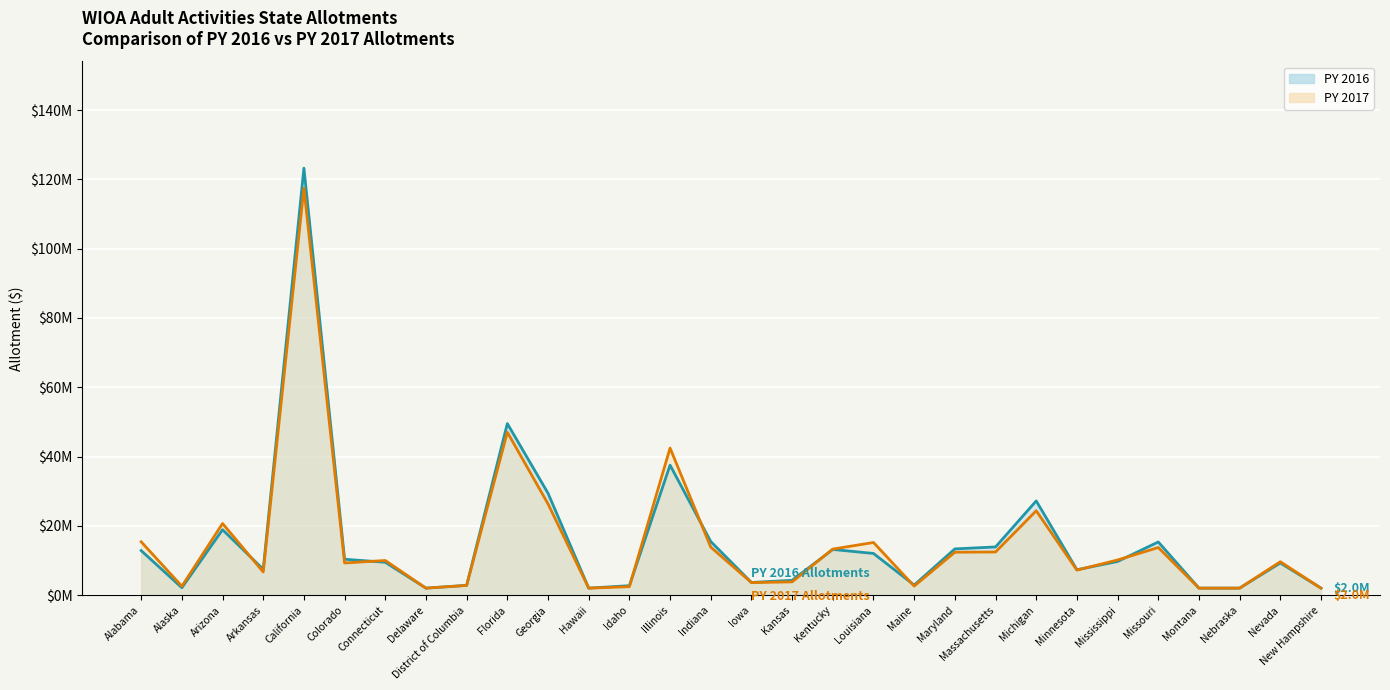

Reading right to left, extract all data points from this chart.

PY 2016 Line: New Hampshire=2.0	Nevada=9.3	Nebraska=2.0	Montana=2.0	Missouri=15.4	Mississippi=9.7	Minnesota=7.3	Michigan=27.2	Massachusetts=13.9	Maryland=13.3	Maine=2.9	Louisiana=12.0	Kentucky=13.2	Kansas=4.3	Iowa=3.7	Indiana=15.5	Illinois=37.5	Idaho=2.7	Hawaii=2.0	Georgia=29.4	Florida=49.5	District of Columbia=2.8	Delaware=2.0	Connecticut=9.5	Colorado=10.4	California=123.2	Arkansas=7.5	Arizona=18.9	Alaska=2.1	Alabama=12.9
PY 2017 Line: New Hampshire=2.0	Nevada=9.6	Nebraska=2.0	Montana=2.0	Missouri=13.7	Mississippi=10.1	Minnesota=7.2	Michigan=24.4	Massachusetts=12.5	Maryland=12.4	Maine=2.6	Louisiana=15.2	Kentucky=13.3	Kansas=3.8	Iowa=3.6	Indiana=13.9	Illinois=42.5	Idaho=2.4	Hawaii=2.0	Georgia=26.3	Florida=47.0	District of Columbia=2.8	Delaware=2.0	Connecticut=10.0	Colorado=9.3	California=117.5	Arkansas=6.7	Arizona=20.7	Alaska=2.6	Alabama=15.4